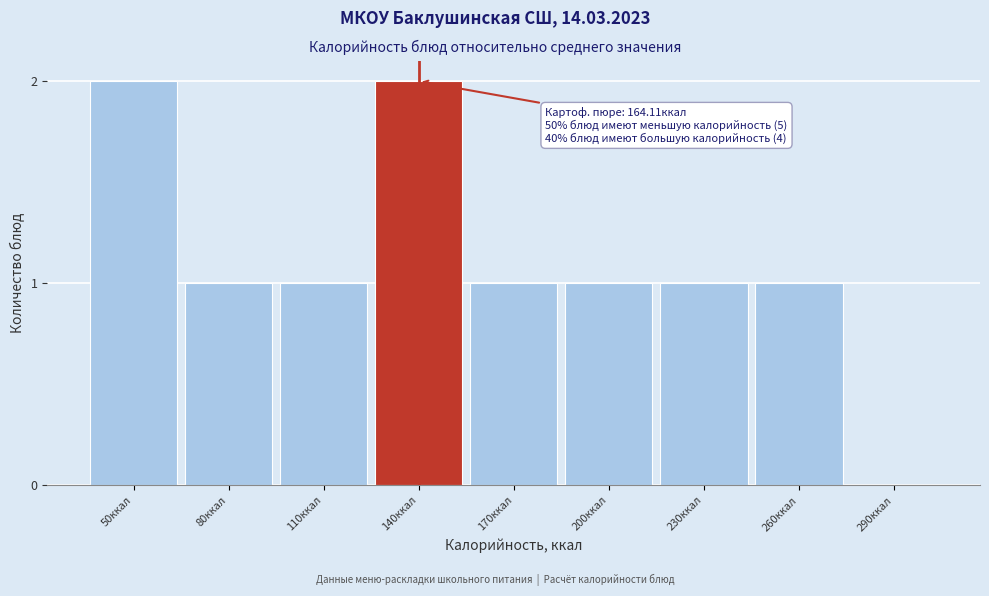

Reading left to right, transcribe all the data shown in this chart.

50ккал=2	80ккал=1	110ккал=1	140ккал=2	170ккал=1	200ккал=1	230ккал=1	260ккал=1	290ккал=0